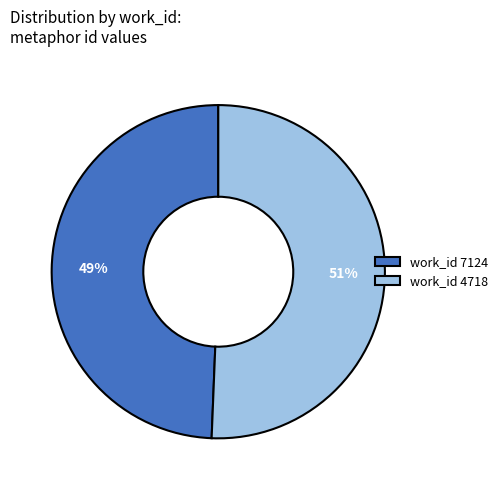

Which slice is the smallest?

work_id 7124